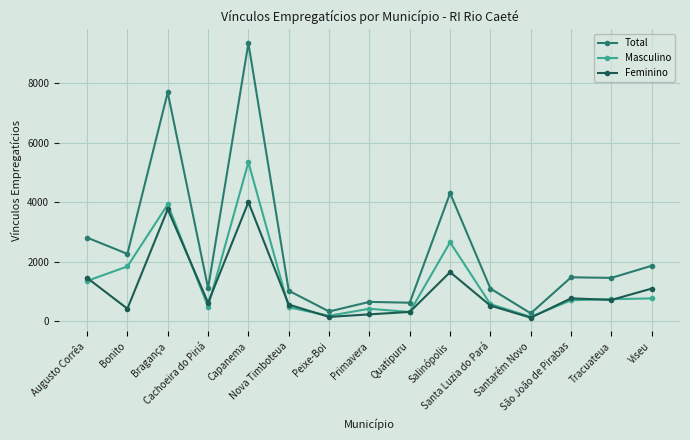

Where is the first local minimum for Feminino?

Bonito